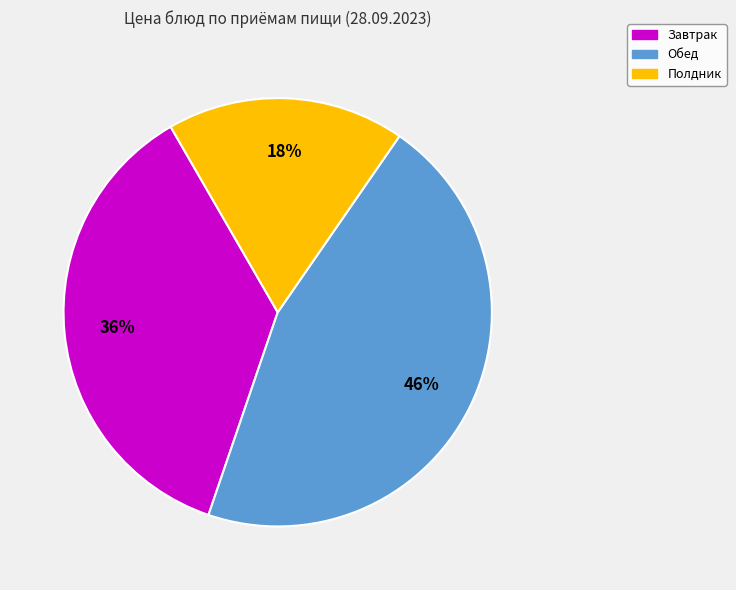

To the nearest percent, what is the average slice percentage?

33%